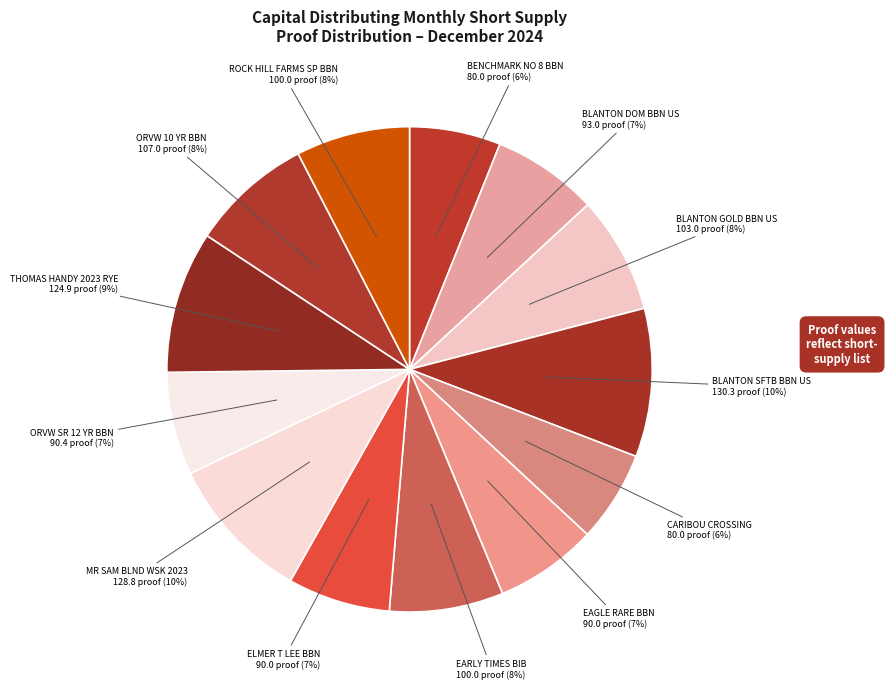

To the nearest percent, what is the combined percentage of BLANTON DOM BBN US and CARIBOU CROSSING?

13%